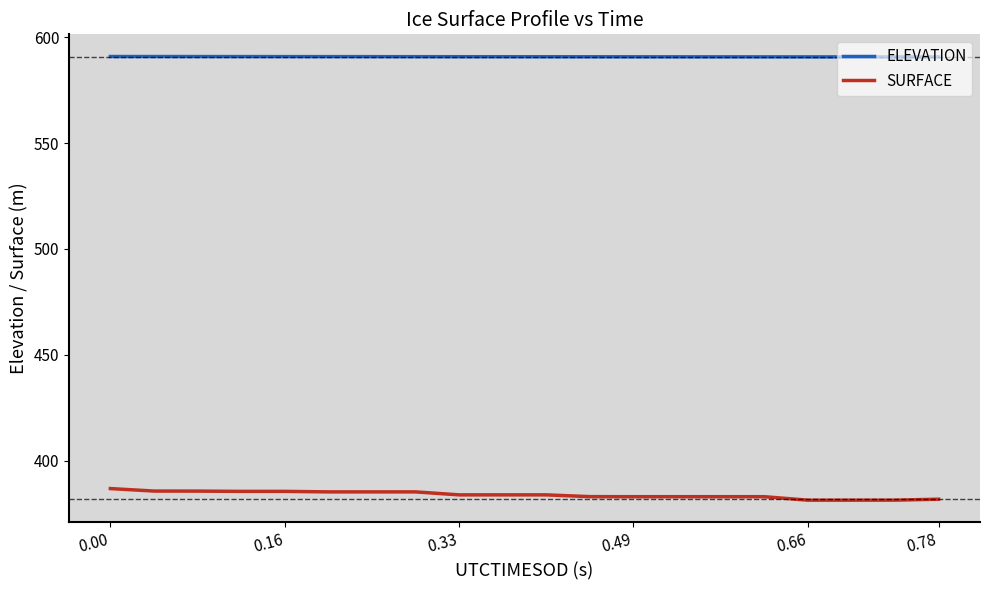

Which series has the largest total across all categories?

ELEVATION